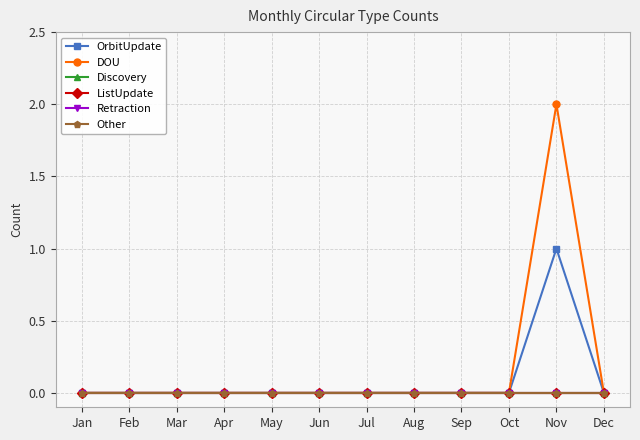

At which label does Other reach its minimum?

Jan